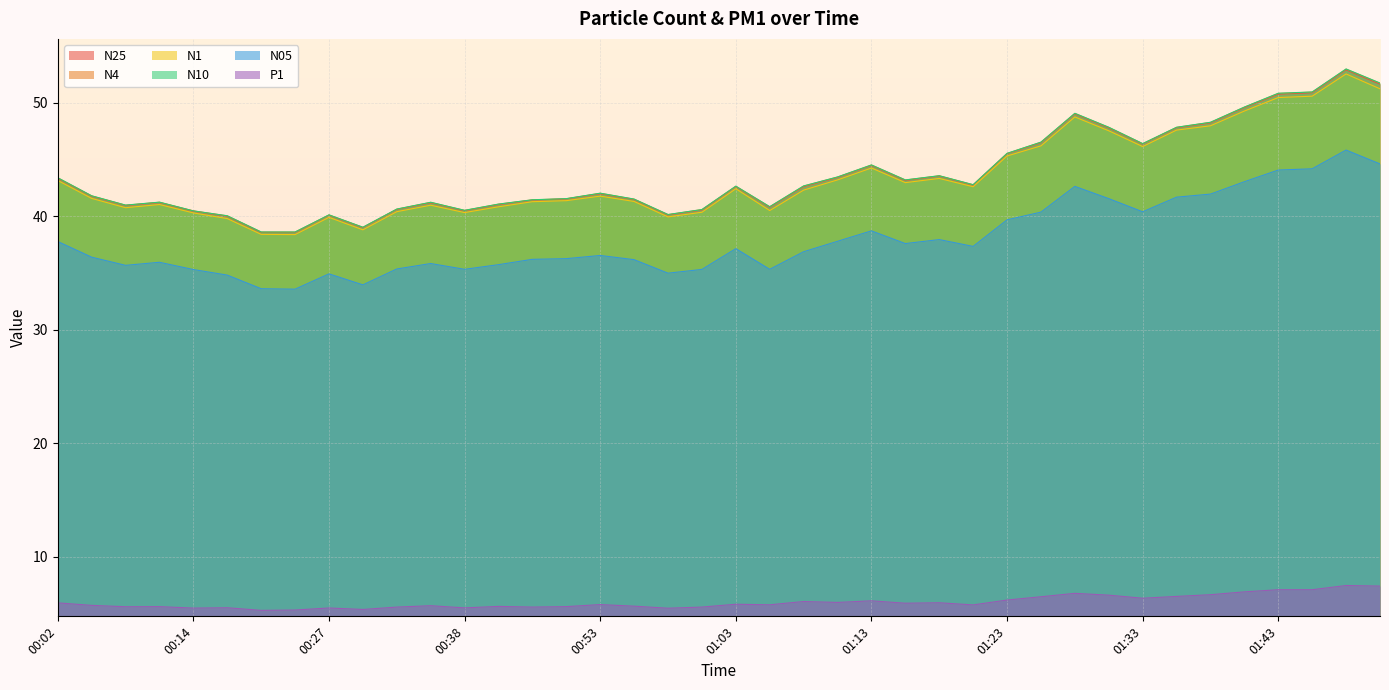

What is the lowest value of the N4 series?

38.6